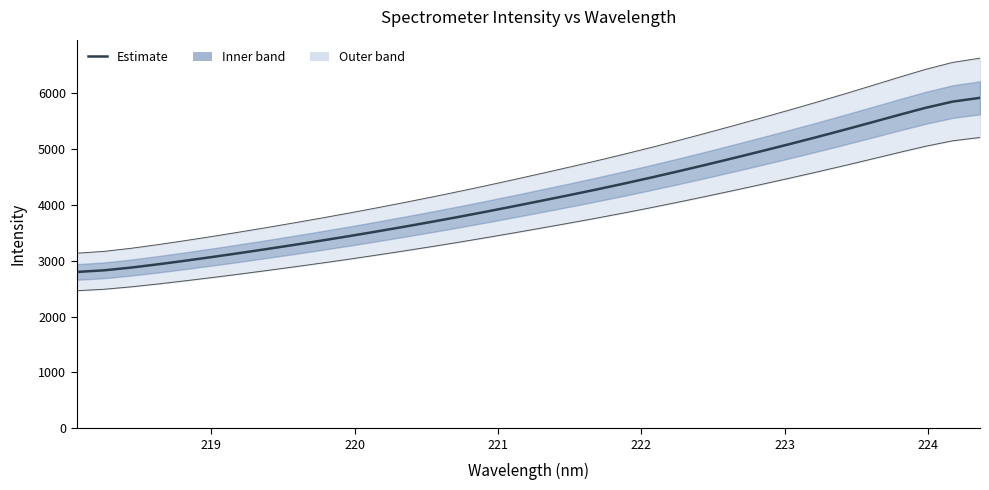

The chart shows a value of 1308.5 at 219. True or false?

False